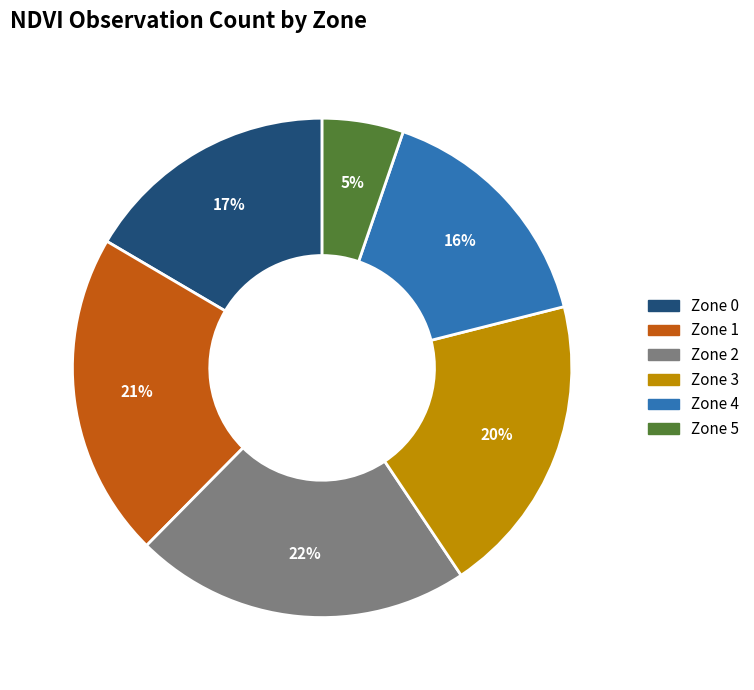

True or false: Zone 2 accounts for 3% of the total.

False